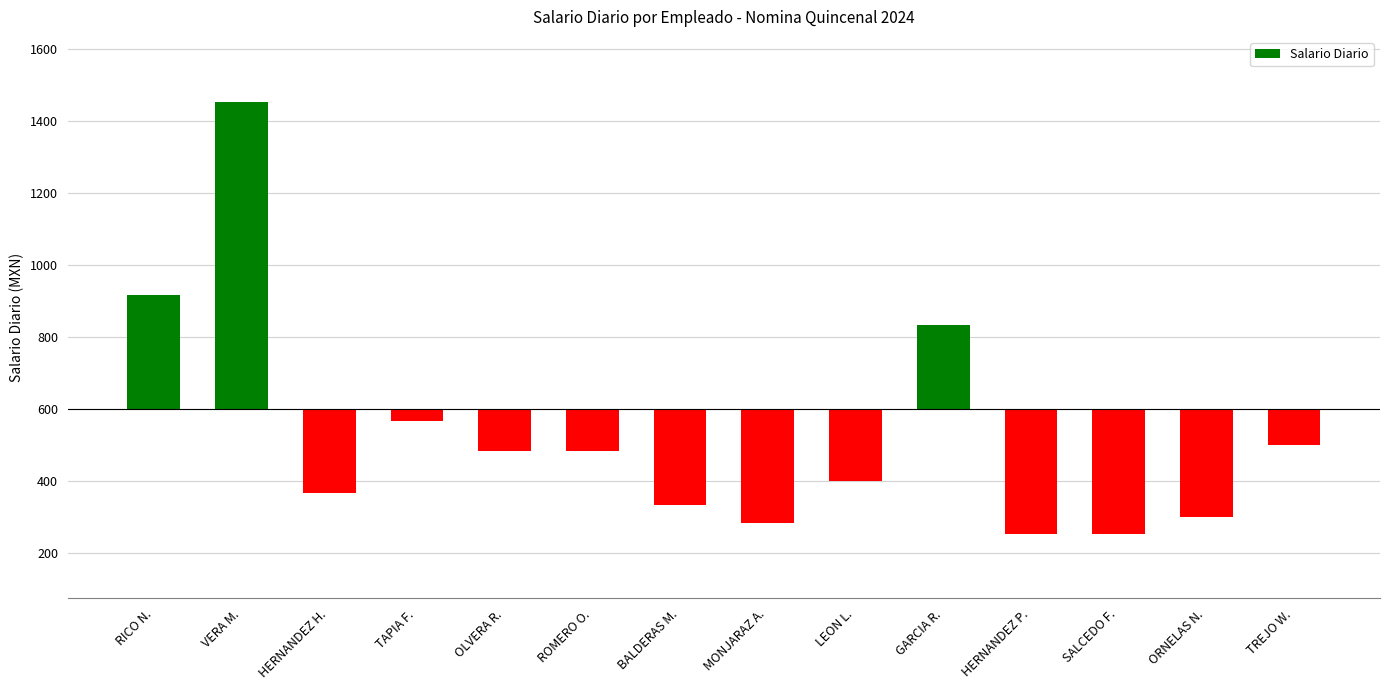

Is it true that the value at ORNELAS N. is -108.5?

False